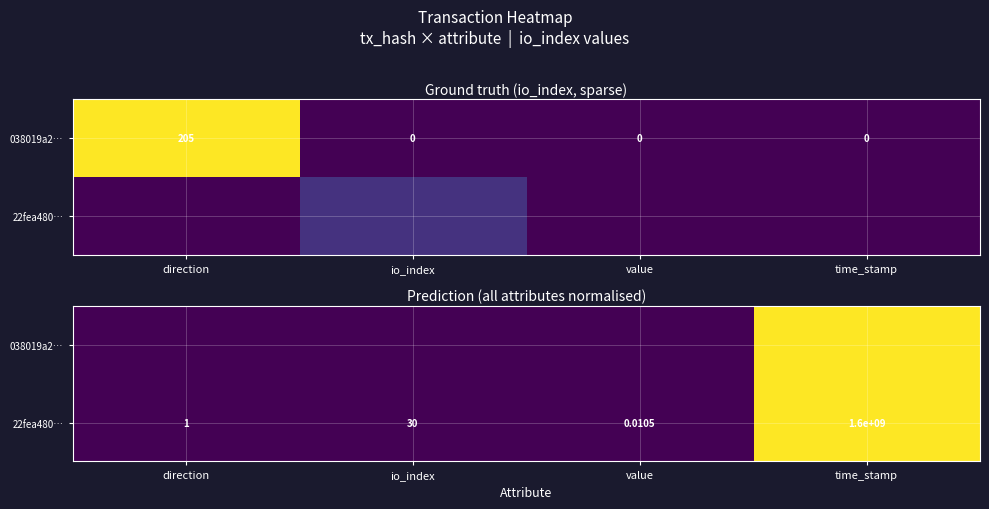

List the series in order of their overall mean, highest first.

038019a2…, 22fea480…